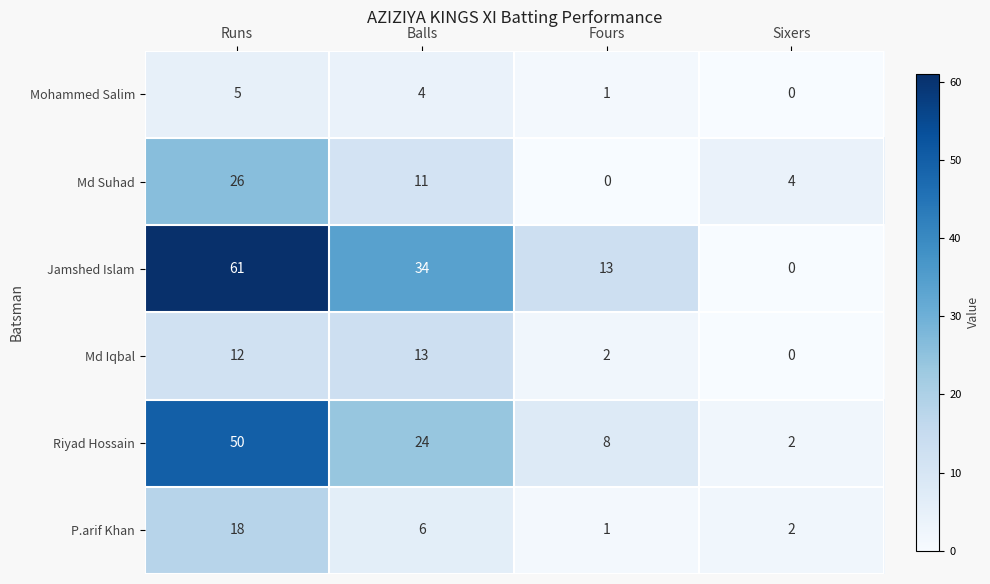

At how many categories does at least one series exceed 18?

2